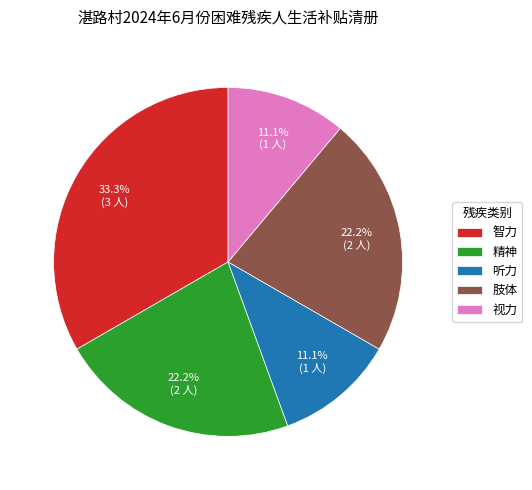

Does any single category account for the majority?

No